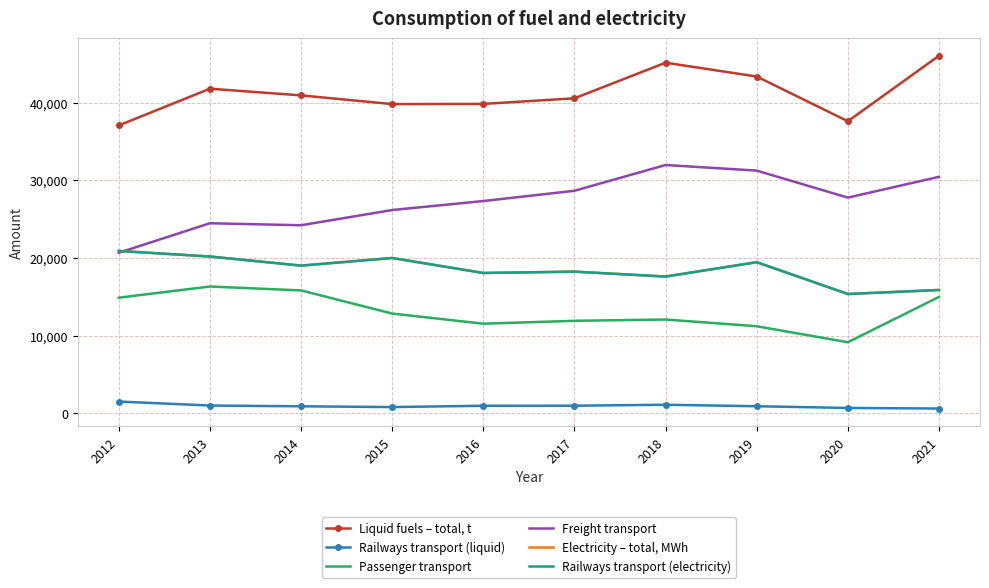

Which series has the largest range (max minus min)?

Freight transport